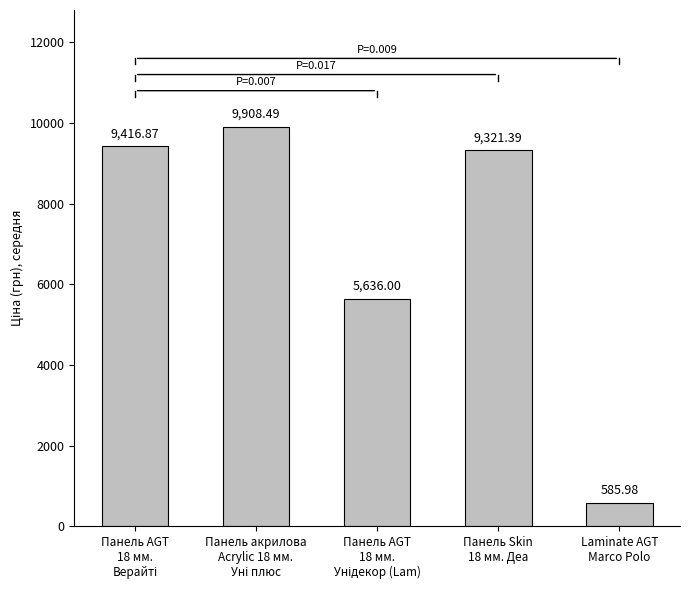

Count the number of data series in this chart.

1